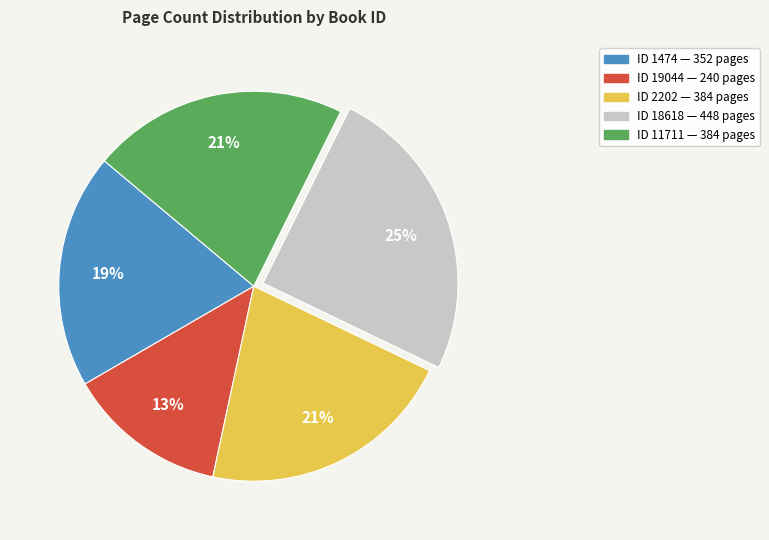

To the nearest percent, what is the average slice percentage?

20%